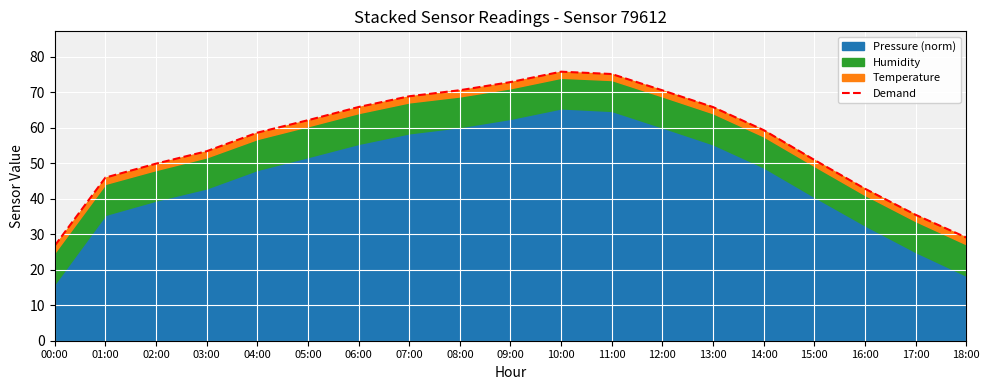

How many values are below 59?

9